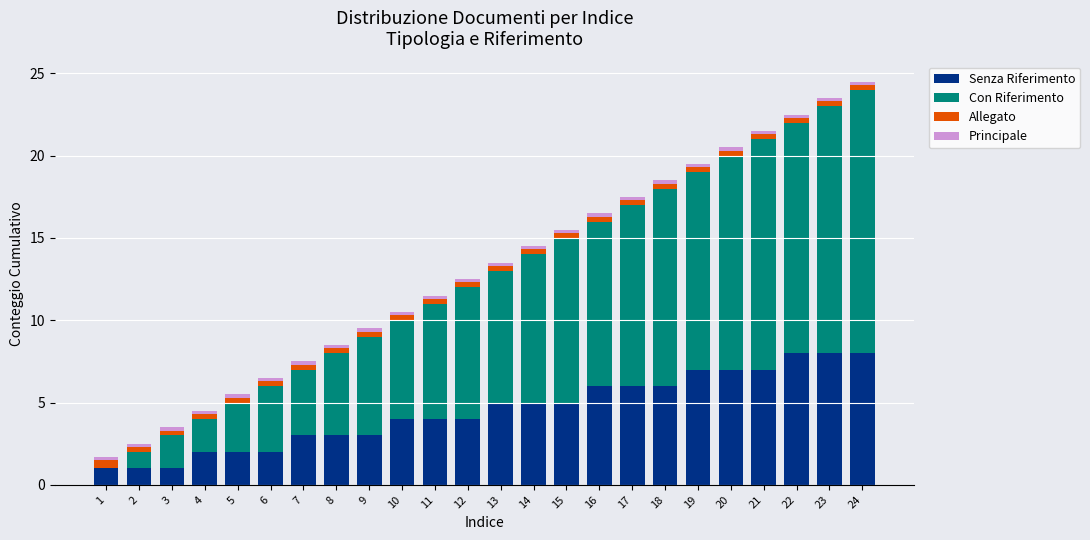

What is the maximum value for Senza Riferimento?

8.0